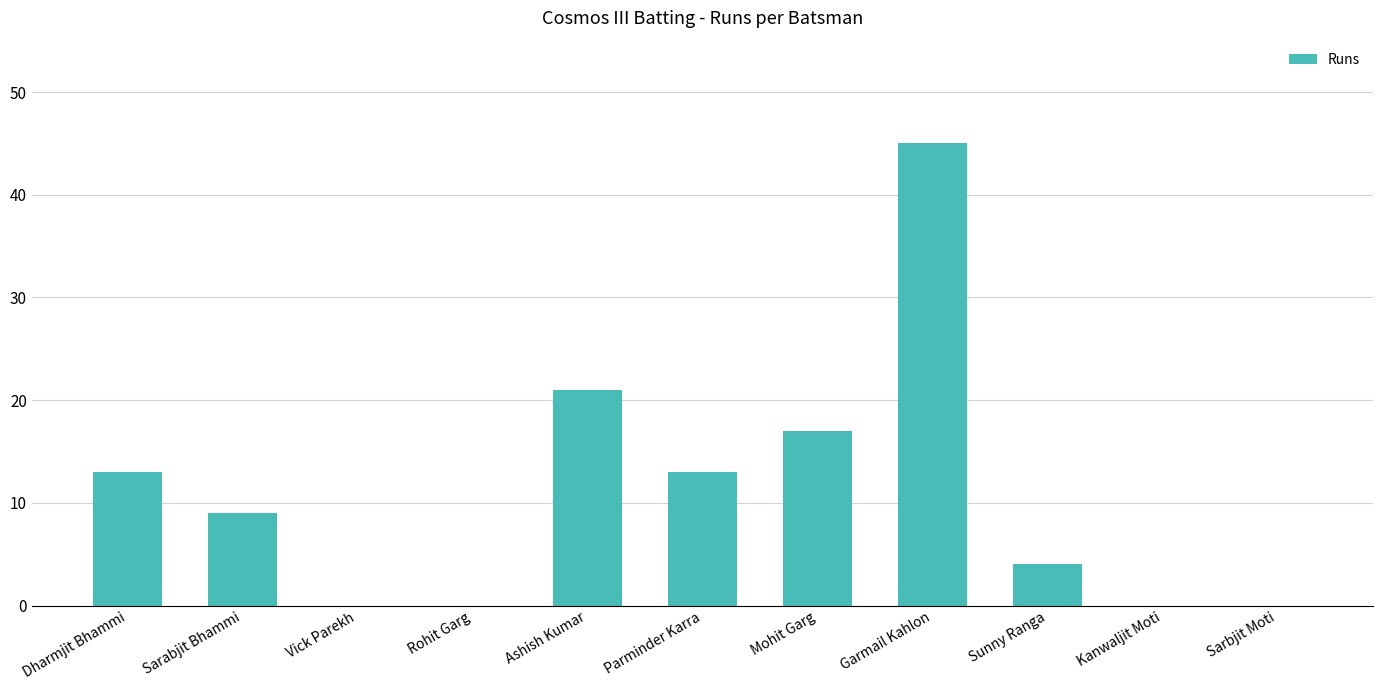

The chart shows a value of 13 at Dharmjit Bhammi. True or false?

True